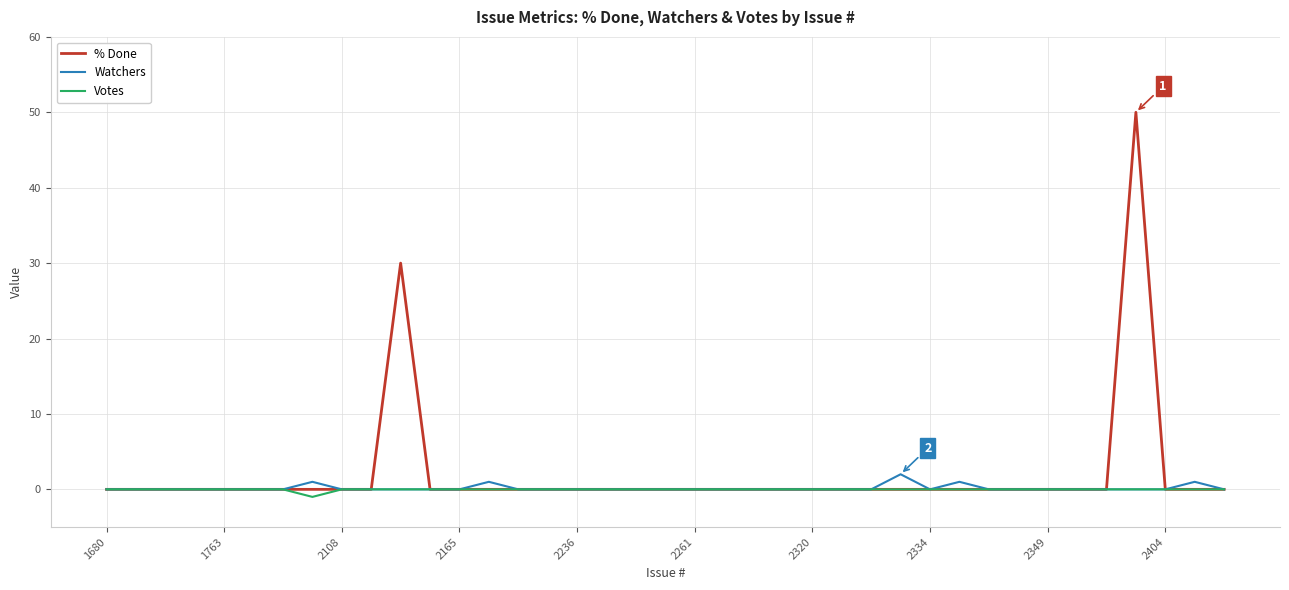

Which series has the largest range (max minus min)?

% Done